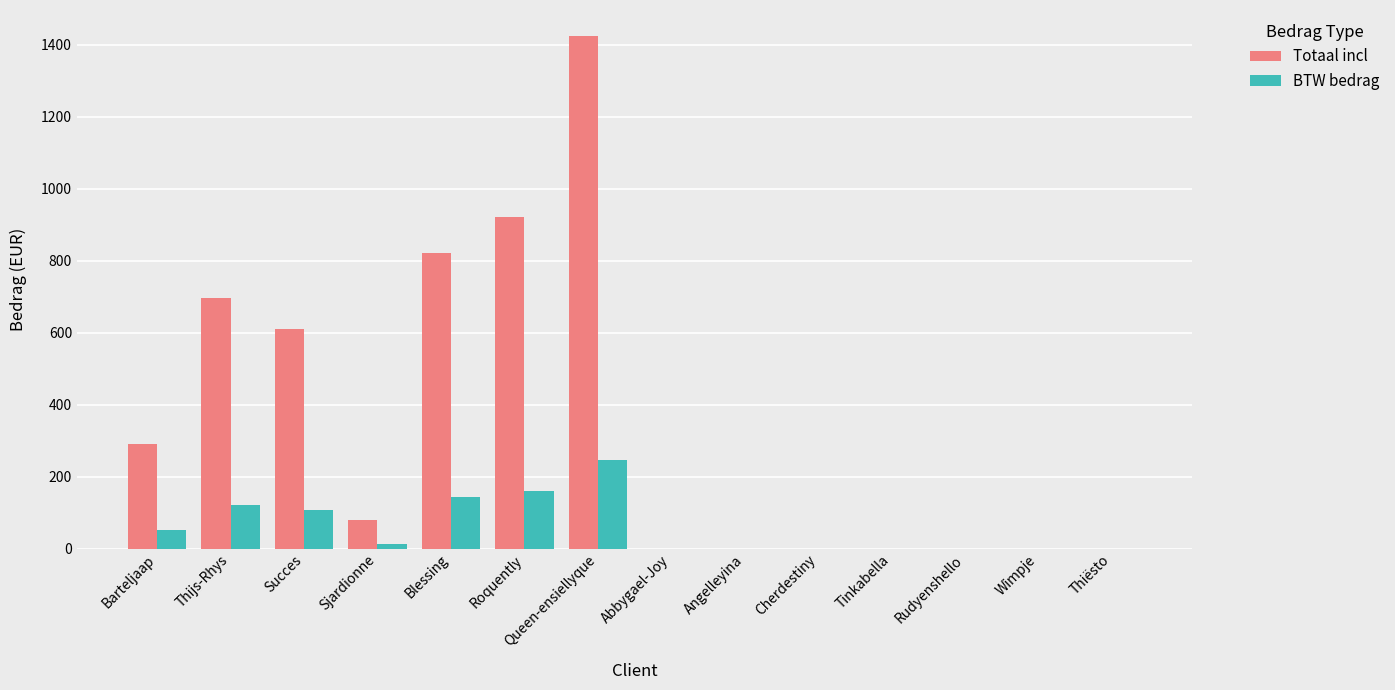

What is the sum of all BTW bedrag values?

840.3